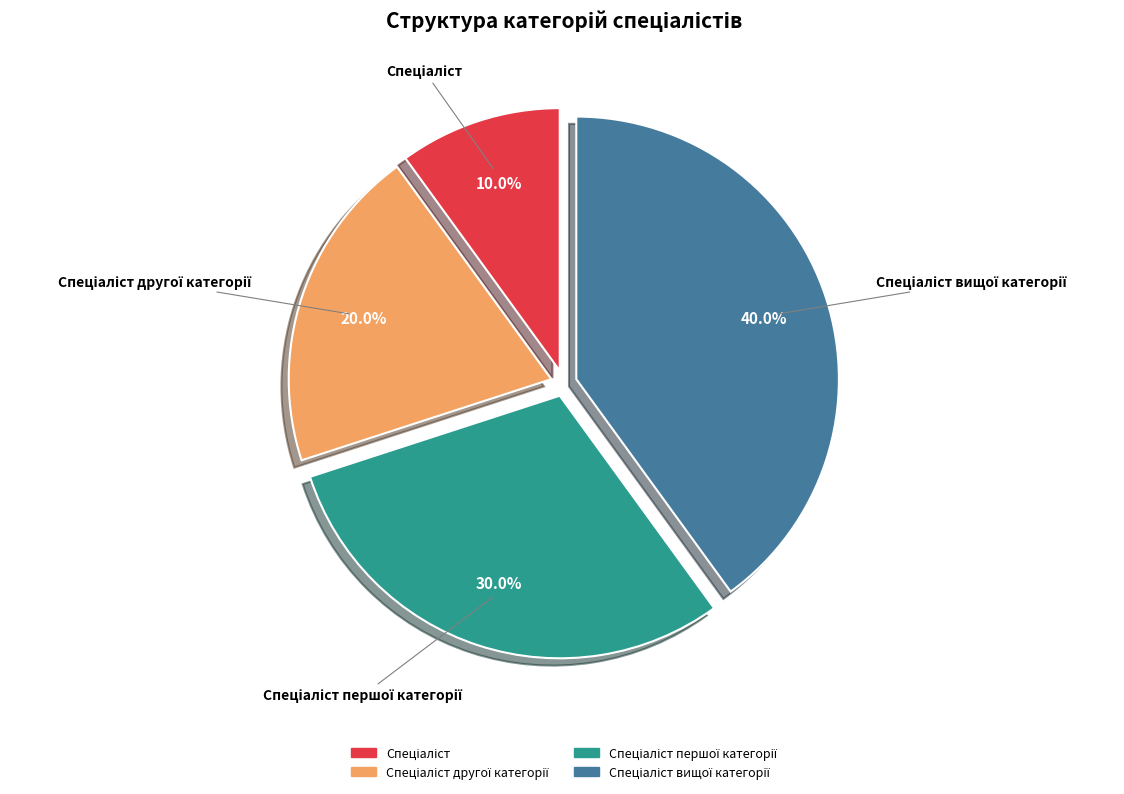

Is there a majority slice in this chart?

No